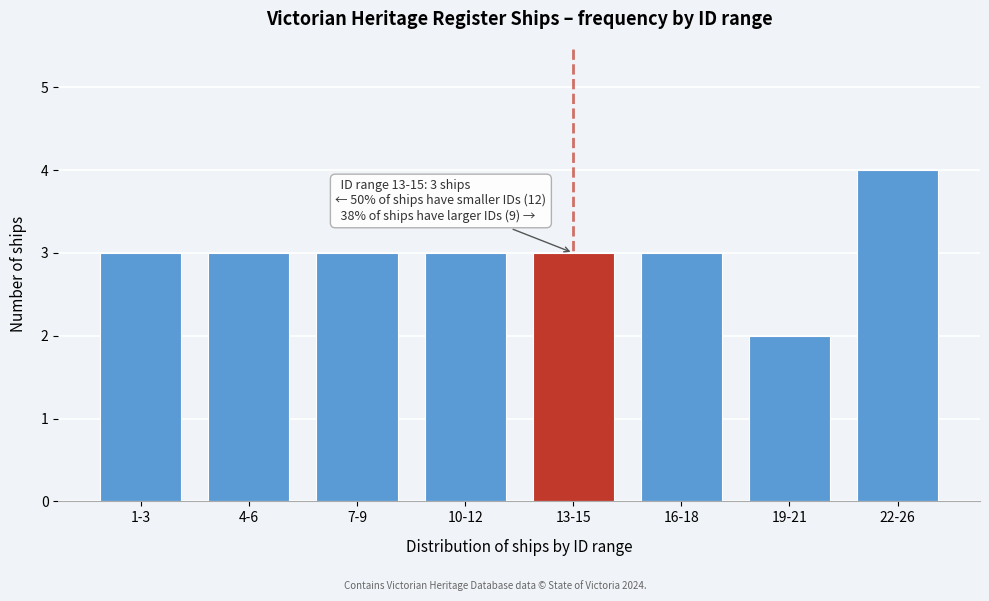

Reading left to right, transcribe all the data shown in this chart.

1-3=3	4-6=3	7-9=3	10-12=3	13-15=3	16-18=3	19-21=2	22-26=4